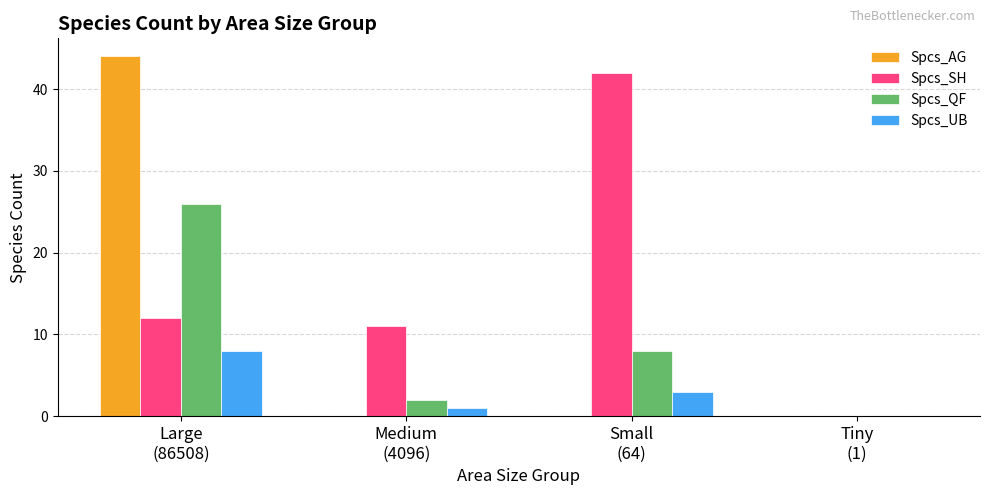

Are the bars horizontal?

No